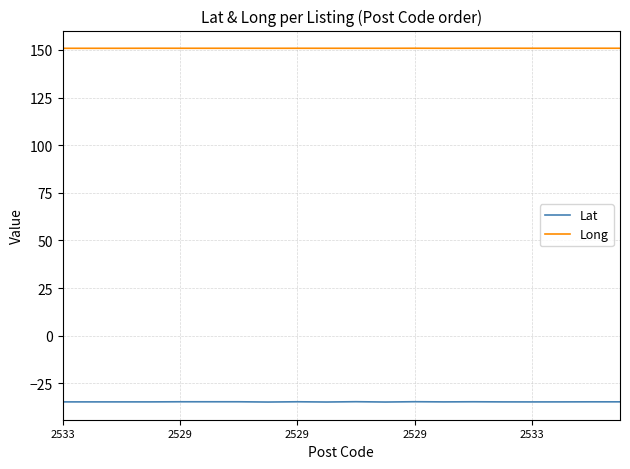

List the series in order of their peak value, highest first.

Long, Lat